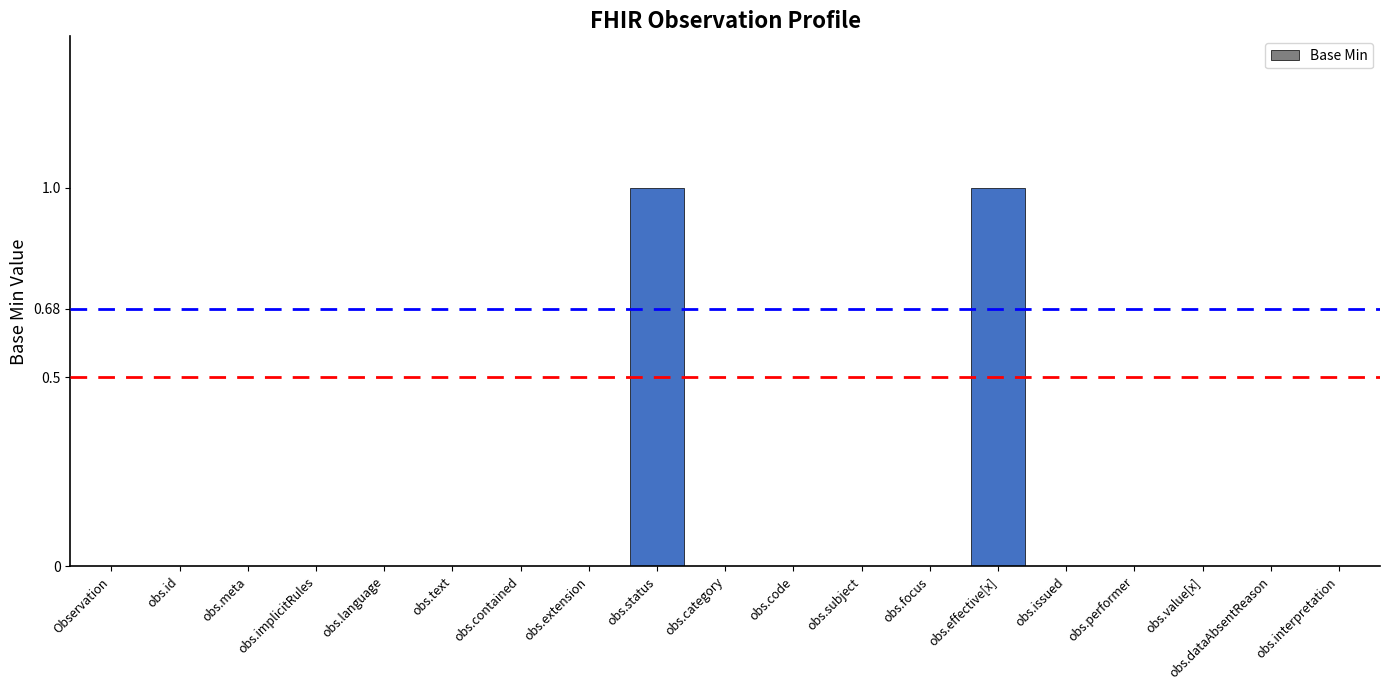

The chart shows a value of -1 at obs.focus. True or false?

False